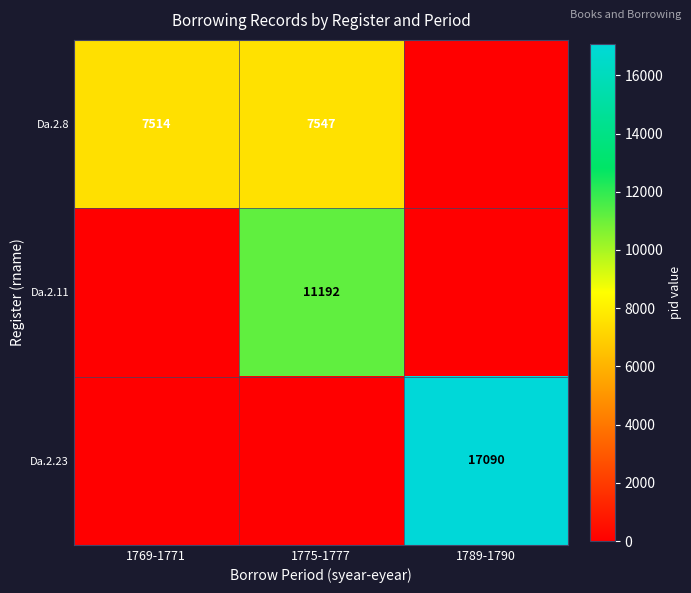

True or false: Da.2.8 has a value of 7514 at 1769-1771.

True